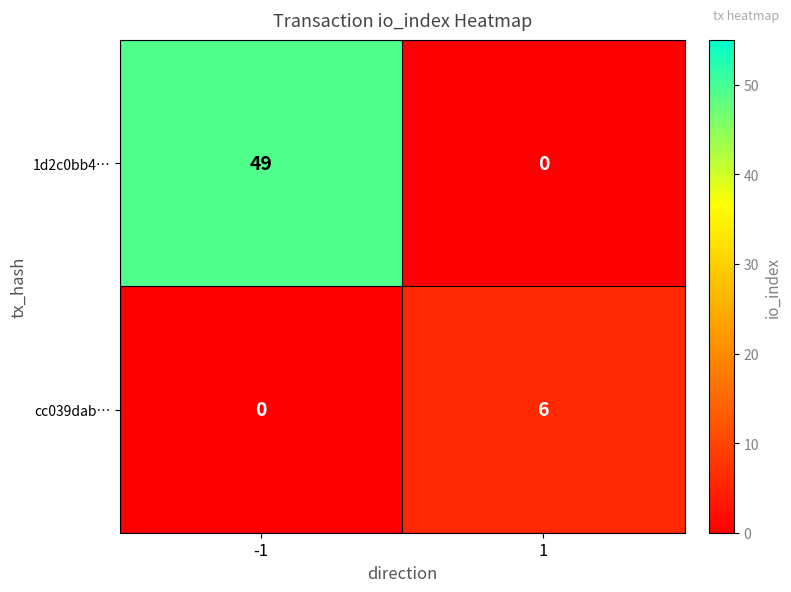

Is it true that 1d2c0bb4… equals 49 at -1?

True